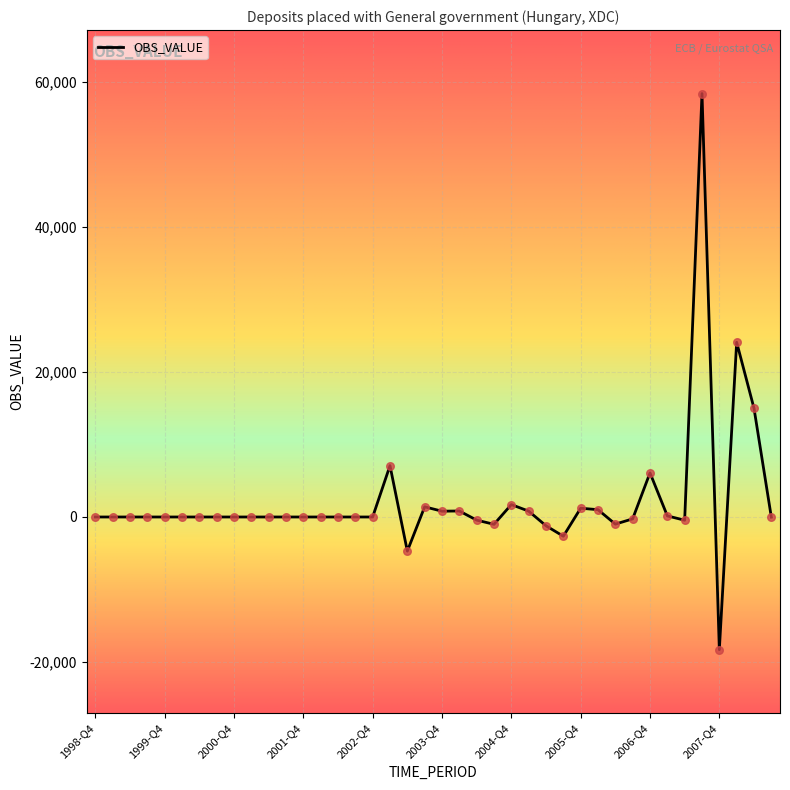

What is the greatest value displayed?

58345